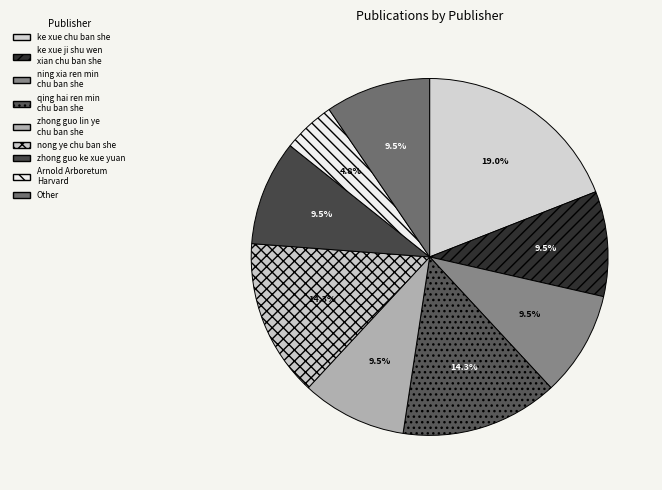

To the nearest percent, what is the average slice percentage?

11%